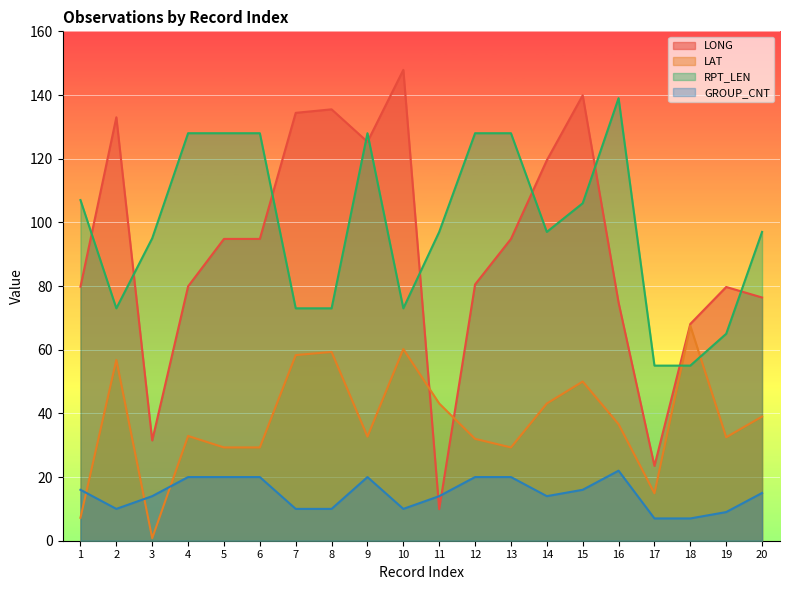

List the labels in order of LONG value, largest first.

10, 15, 8, 7, 2, 9, 14, 5, 6, 13, 12, 4, 1, 19, 20, 16, 18, 3, 17, 11